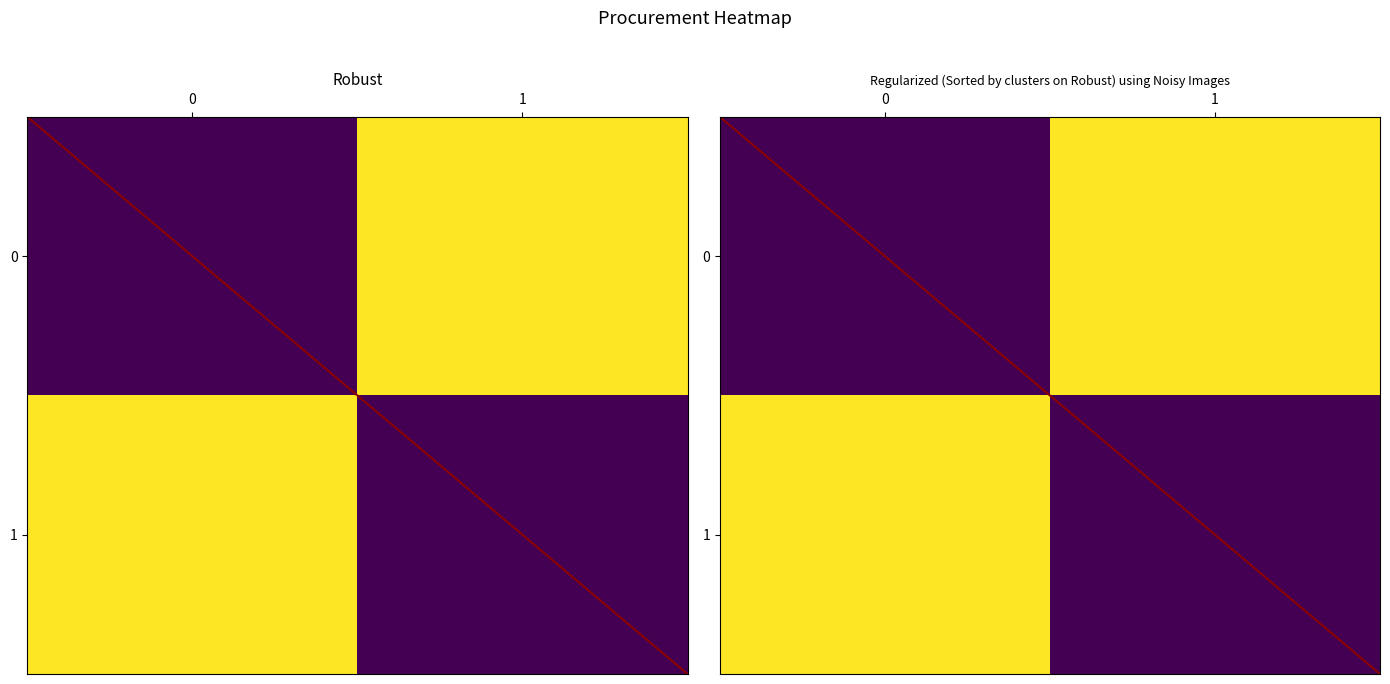

At how many categories does at least one series exceed 117733?

2